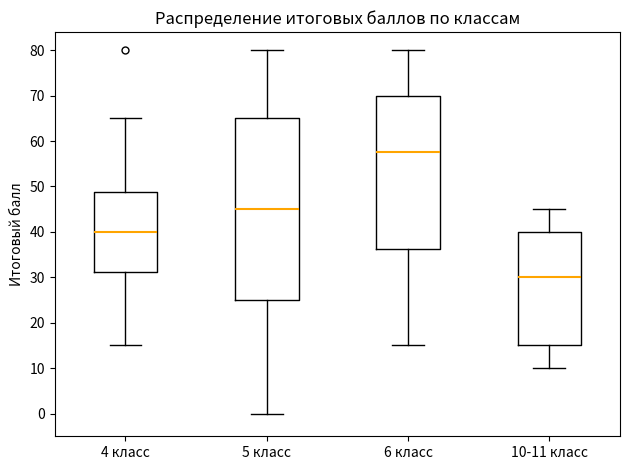

Comparing the boxes themselves (not the whiskers), which one is the tallest?

5 класс